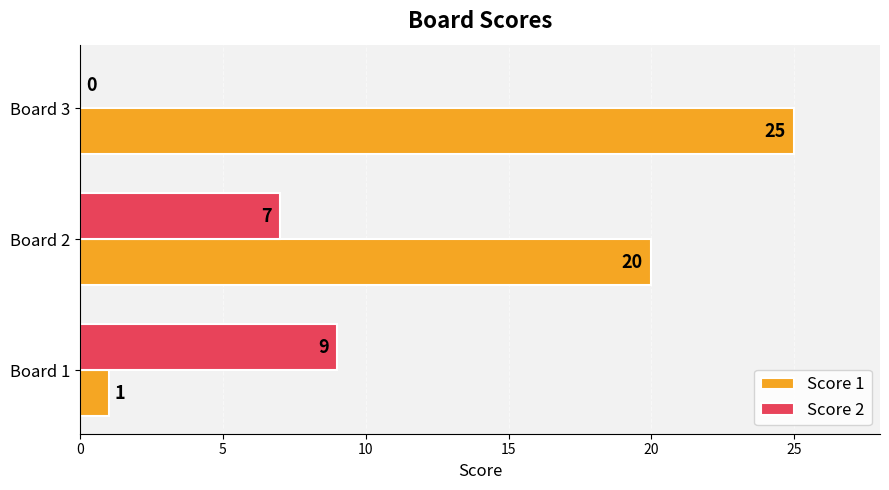

What is the sum of the Score 1 values at Board 1 and Board 2?

21